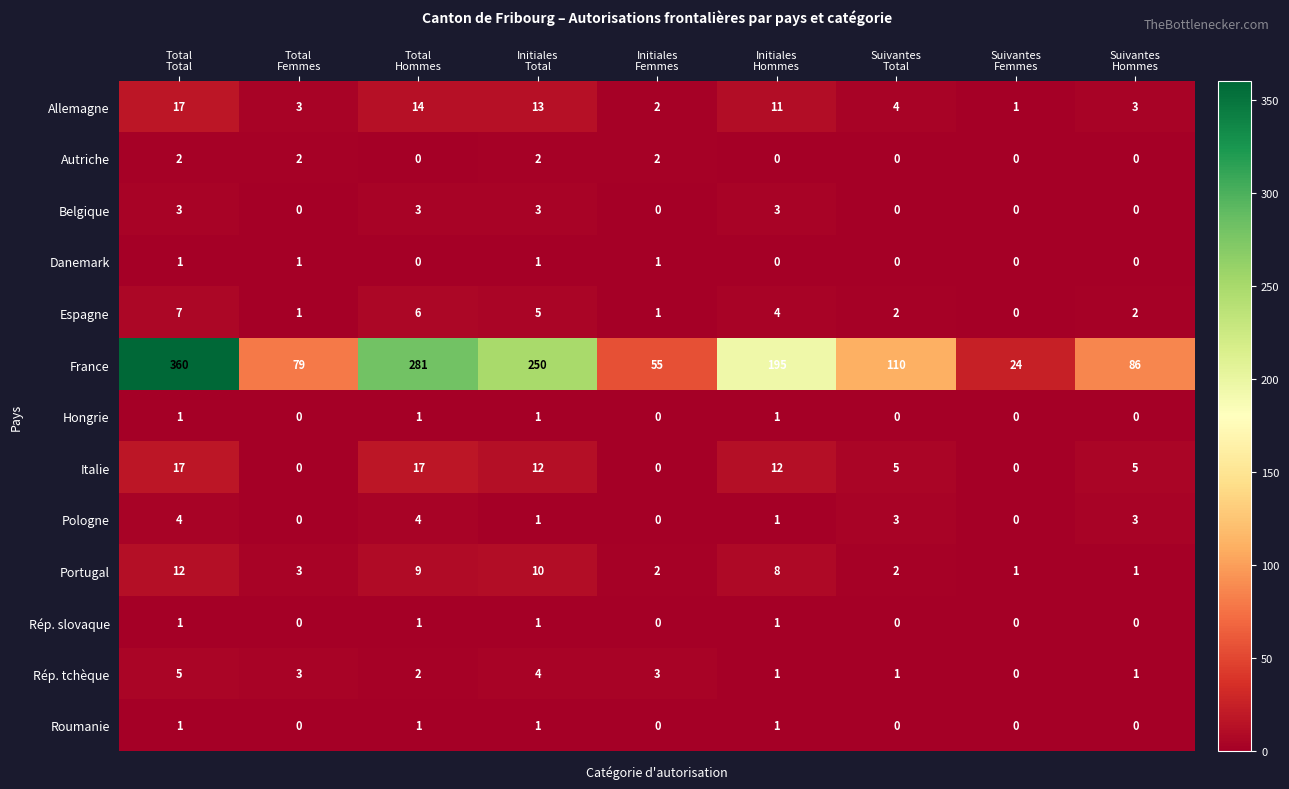

Which series has the largest total across all categories?

France